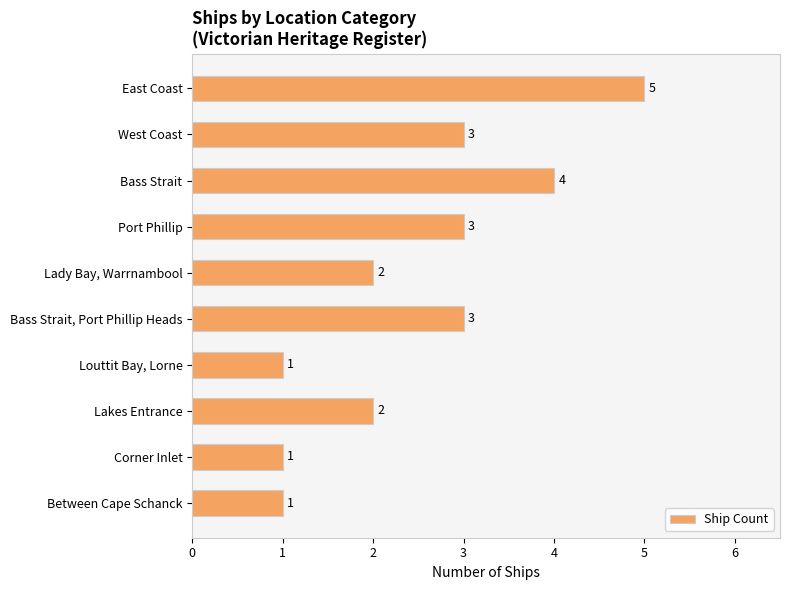

Reading top to bottom, extract all data points from this chart.

East Coast=5	West Coast=3	Bass Strait=4	Port Phillip=3	Lady Bay, Warrnambool=2	Bass Strait, Port Phillip Heads=3	Louttit Bay, Lorne=1	Lakes Entrance=2	Corner Inlet=1	Between Cape Schanck=1